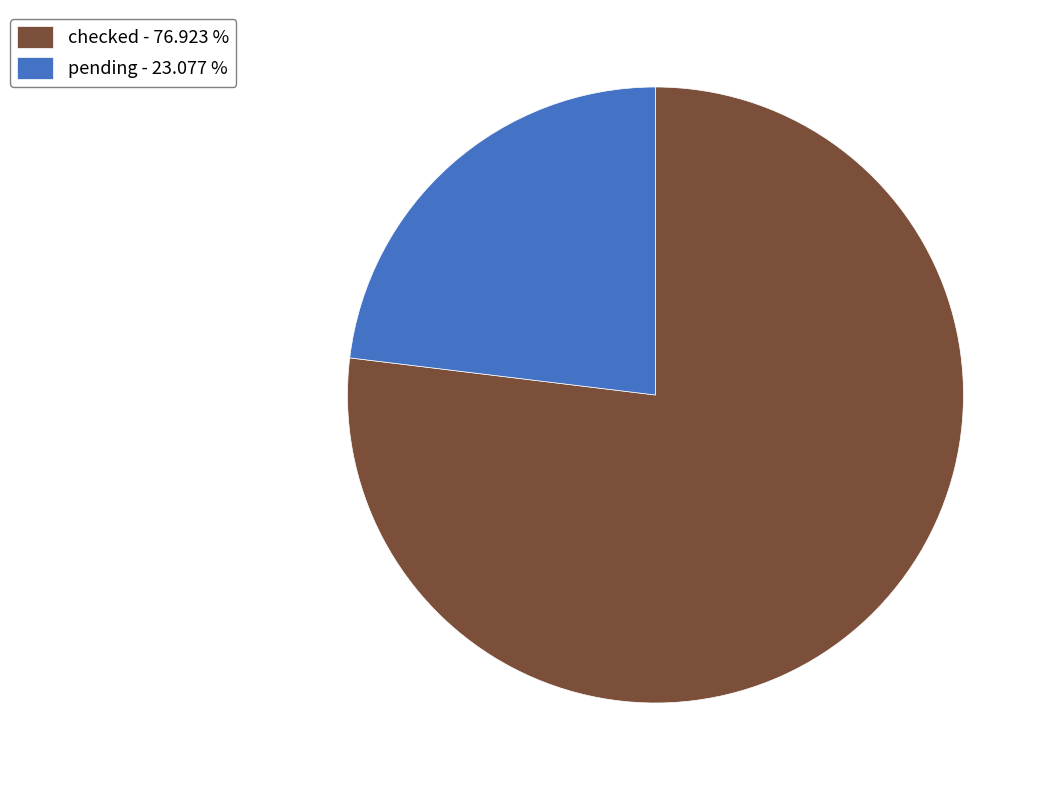

Do pending - 23.077 % and checked - 76.923 % together represent more than half of the pie?

Yes